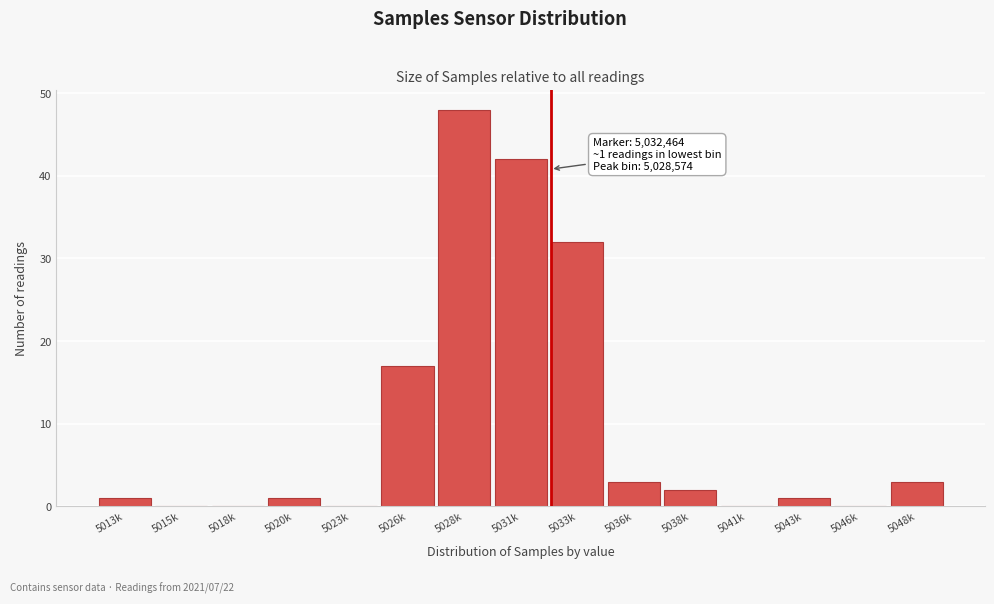

Reading left to right, what are all the values shown in this chart?

5013k=1	5015k=0	5018k=0	5020k=1	5023k=0	5026k=17	5028k=48	5031k=42	5033k=32	5036k=3	5038k=2	5041k=0	5043k=1	5046k=0	5048k=3